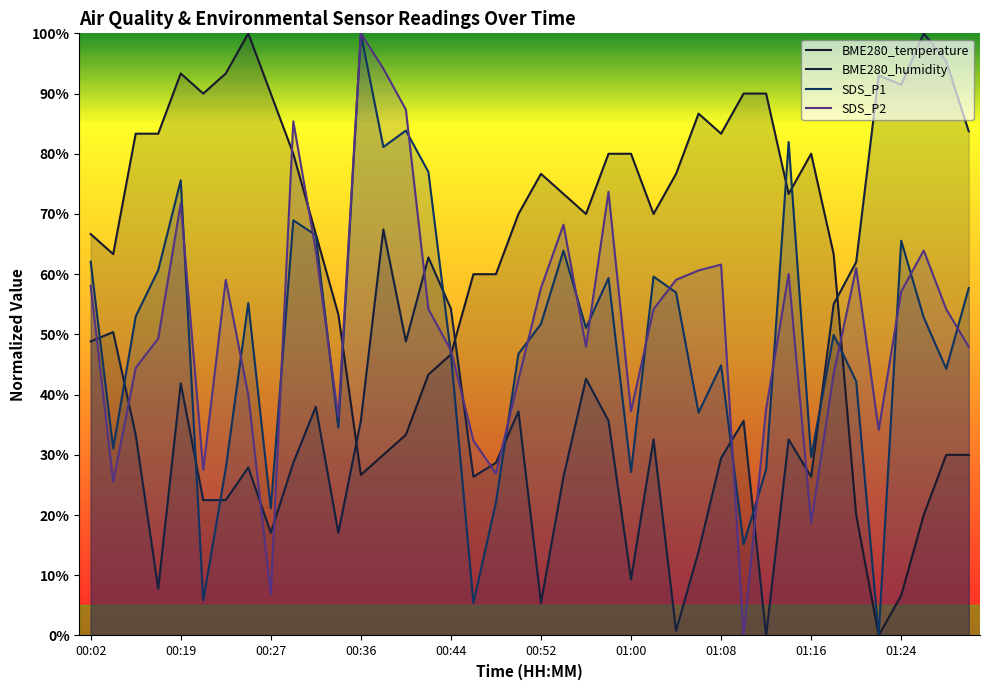

How many series are shown in this chart?

4